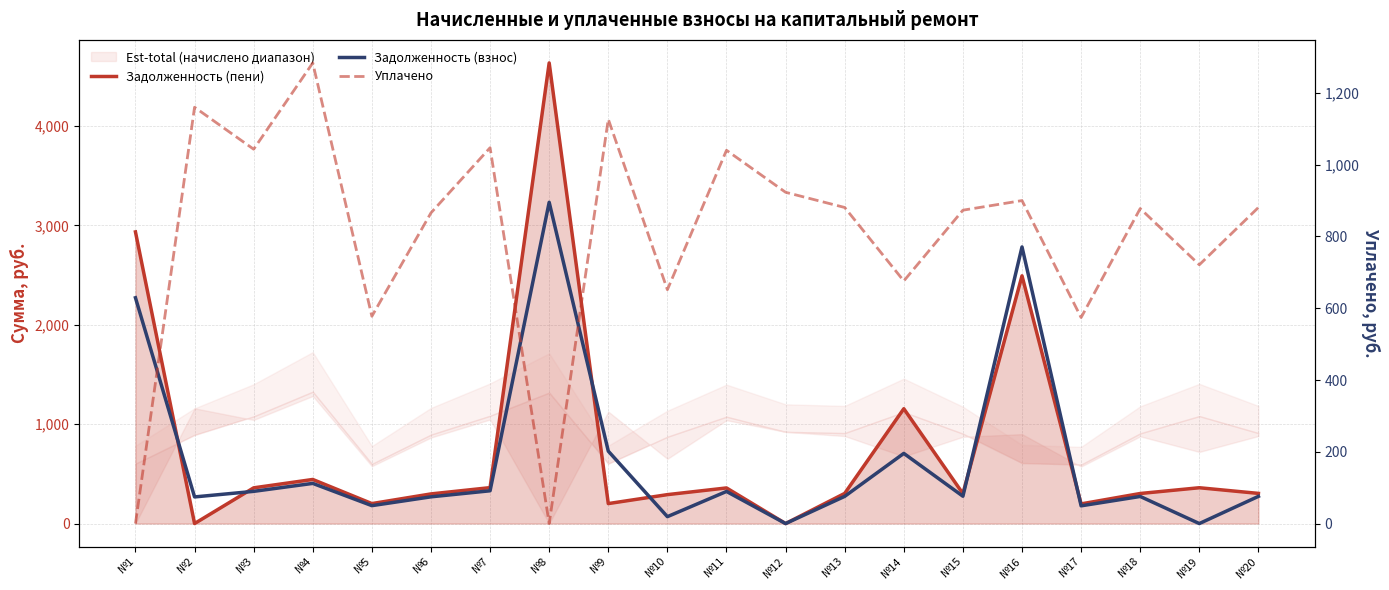

List the labels in order of Задолженность (пени) value, smallest first.

№2, №12, №17, №9, №5, №10, №6, №15, №18, №13, №20, №11, №3, №19, №7, №4, №14, №16, №1, №8